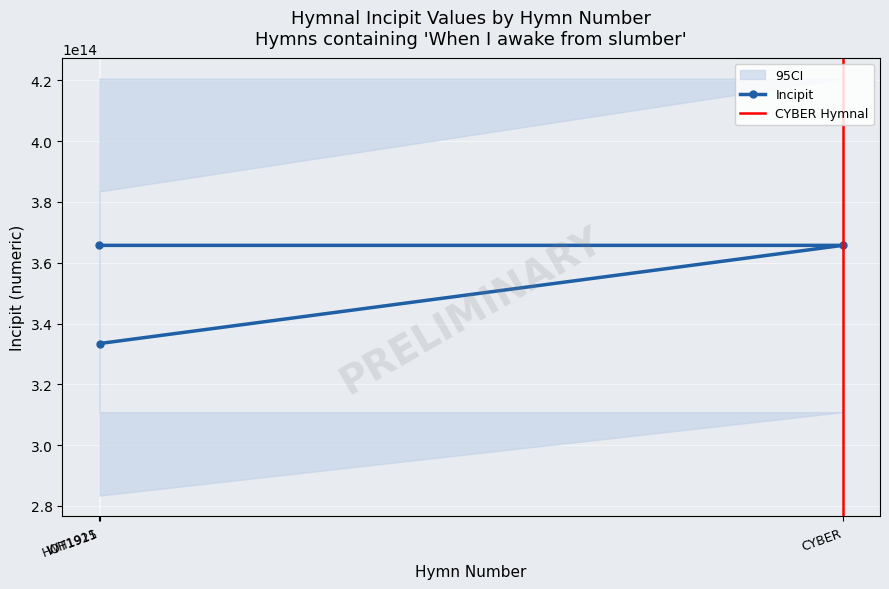

At which label is Incipit closest to 349573216999848?

HOT1925